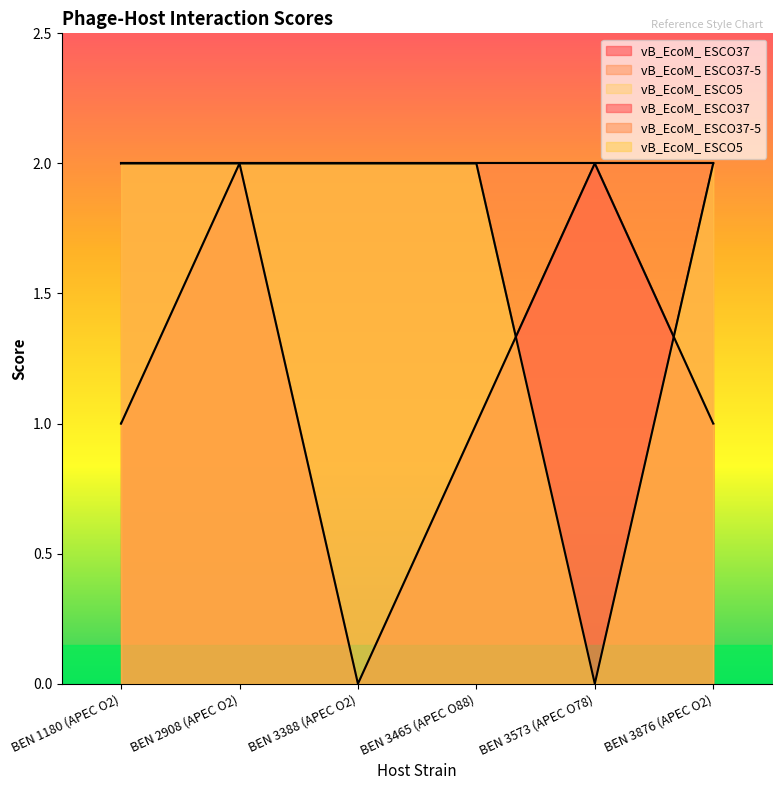

True or false: vB_EcoM_ ESCO5 has more than 1 points higher than both neighbors.

False